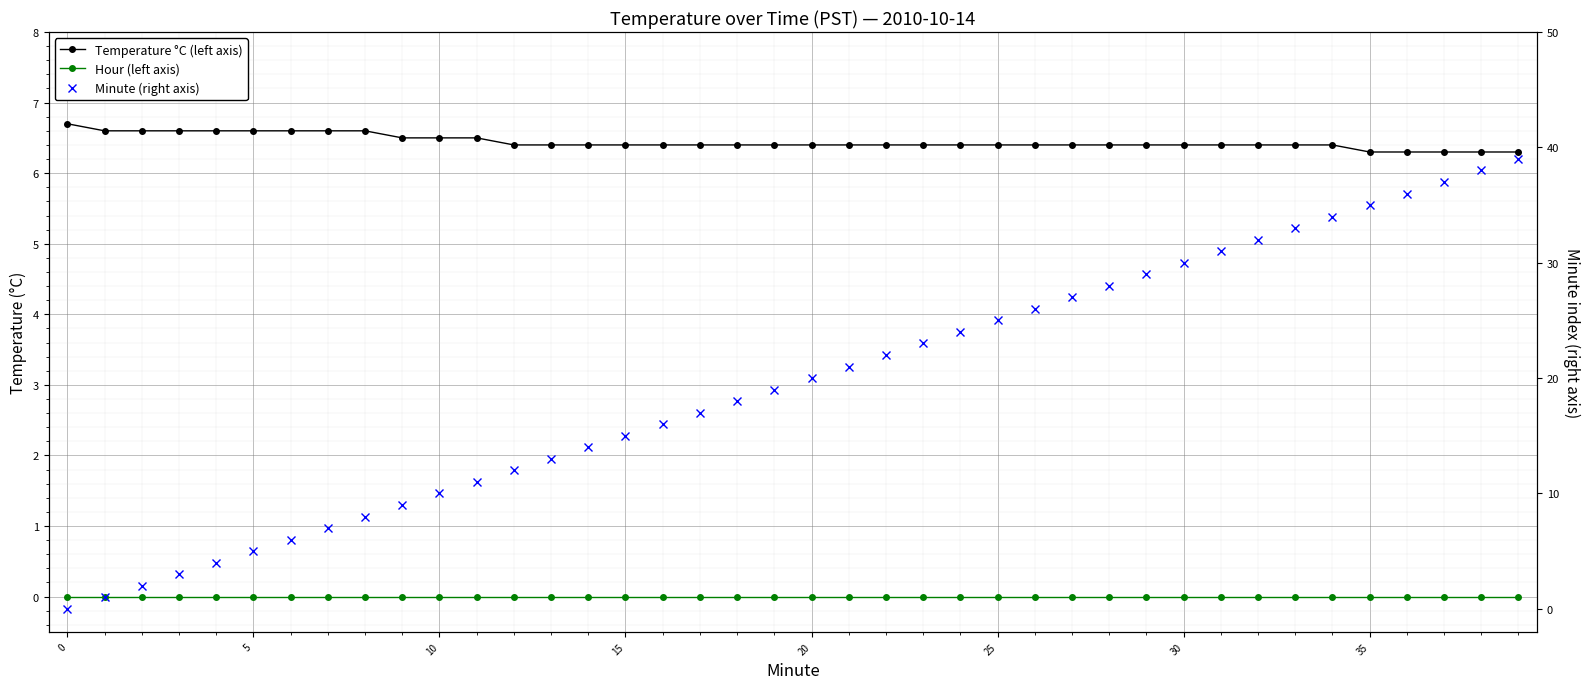

List the series in order of their peak value, highest first.

Minute (right axis), Temperature °C (left axis), Hour (left axis)